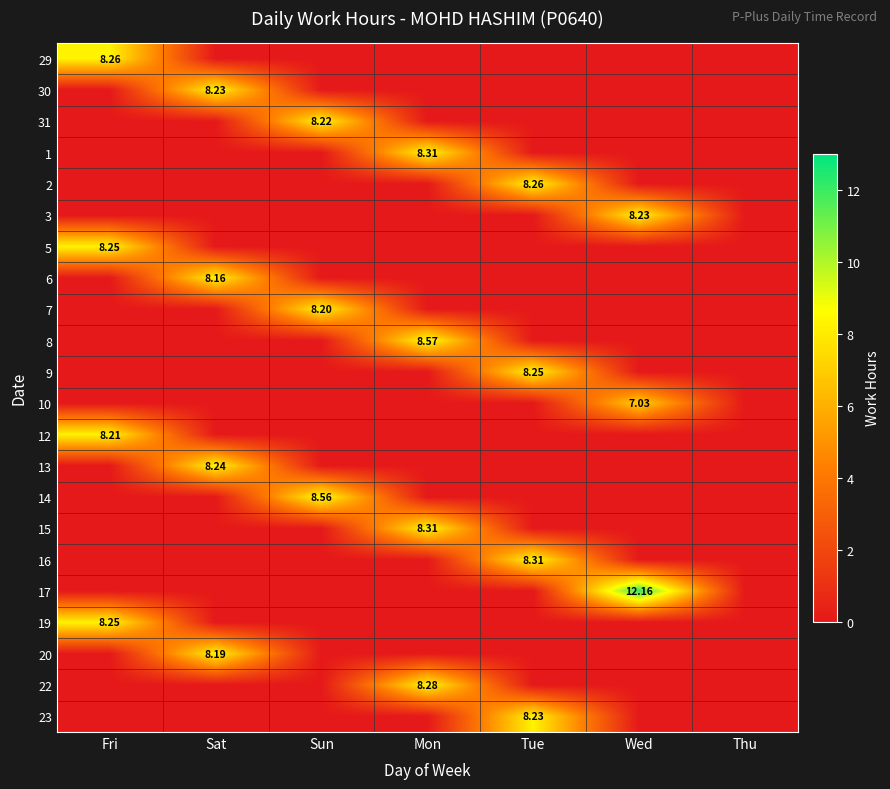

Rank the series by their maximum value, from lowest to highest.

10, 6, 20, 7, 12, 31, 30, 3, 23, 13, 5, 9, 19, 29, 2, 22, 1, 15, 16, 14, 8, 17